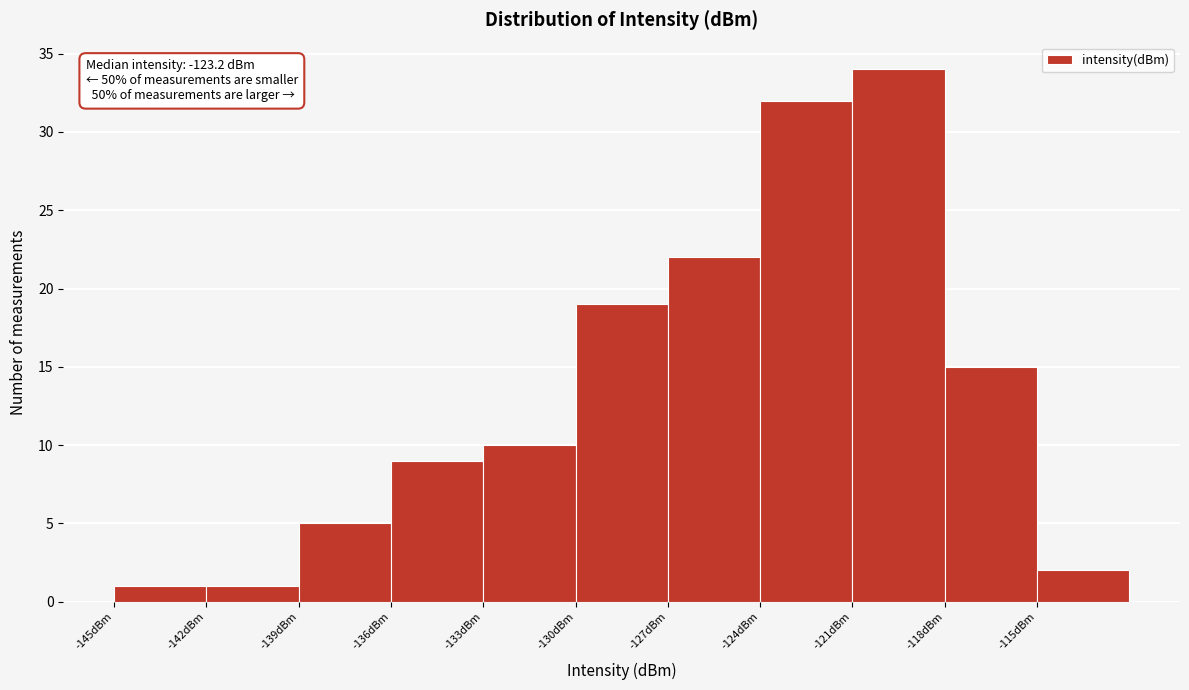

Which range on the x-axis has the tallest bar?

-121 to -118